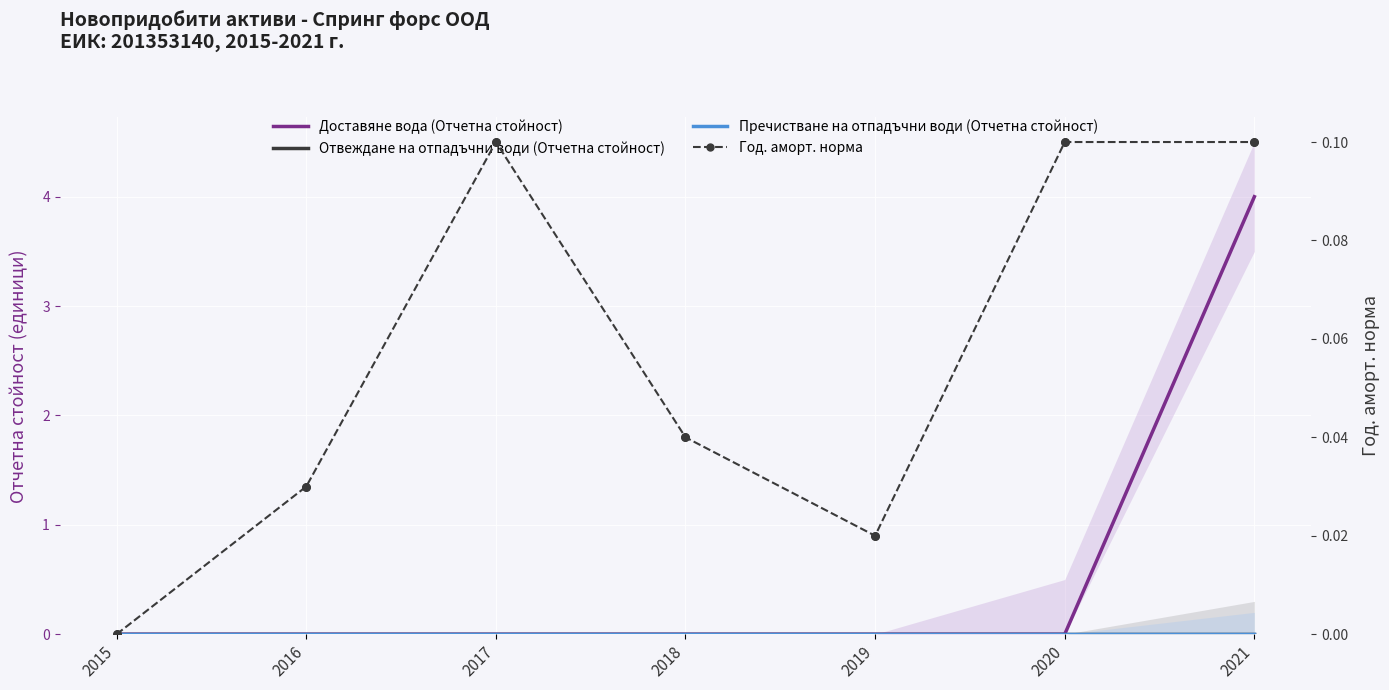

Which series reaches the maximum Y coordinate?

Доставяне вода (Отчетна стойност)